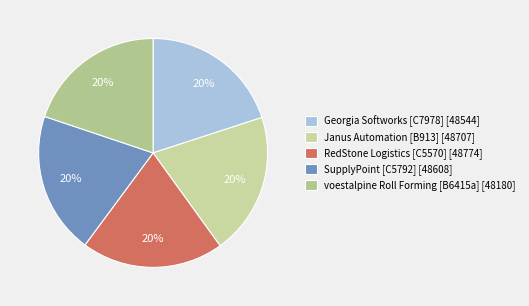

What portion of the pie excludes voestalpine Roll Forming [B6415a]?

80.2%